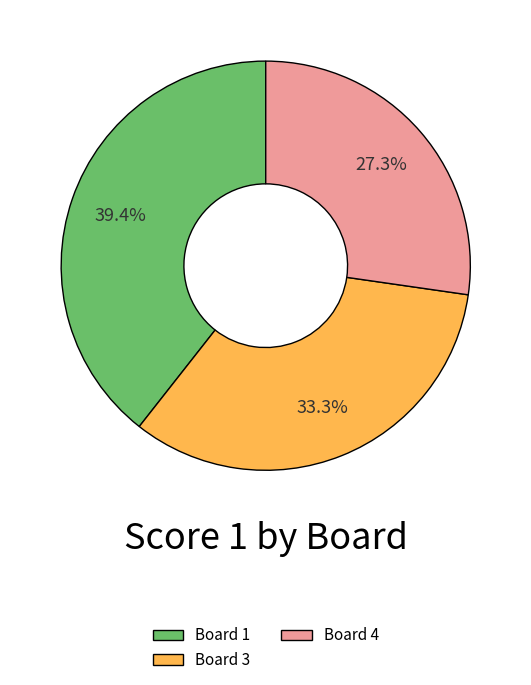

To the nearest percent, what is the difference between the largest and smallest slice percentages?

12%